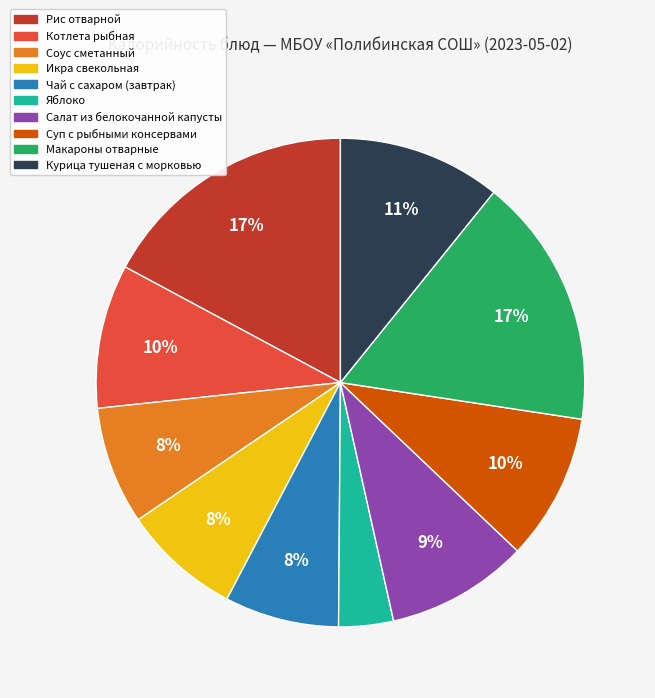

What is the smallest slice in the pie chart?

Яблоко